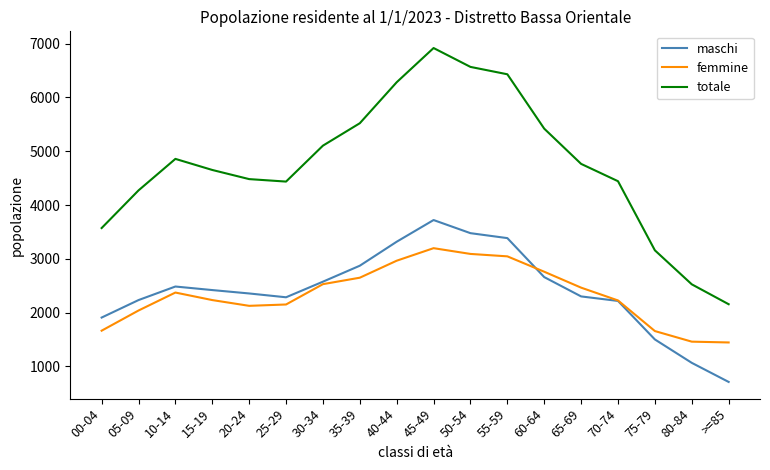

True or false: maschi has more than 2 points higher than both neighbors.

False